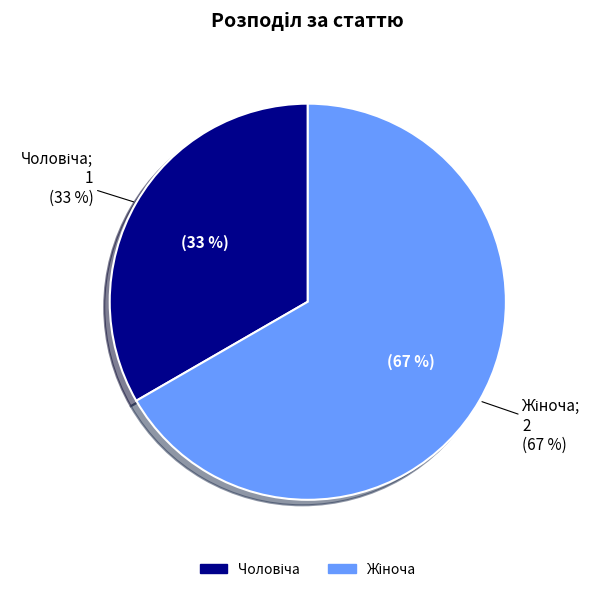

To the nearest percent, what percentage of the pie is Чоловіча?

33%